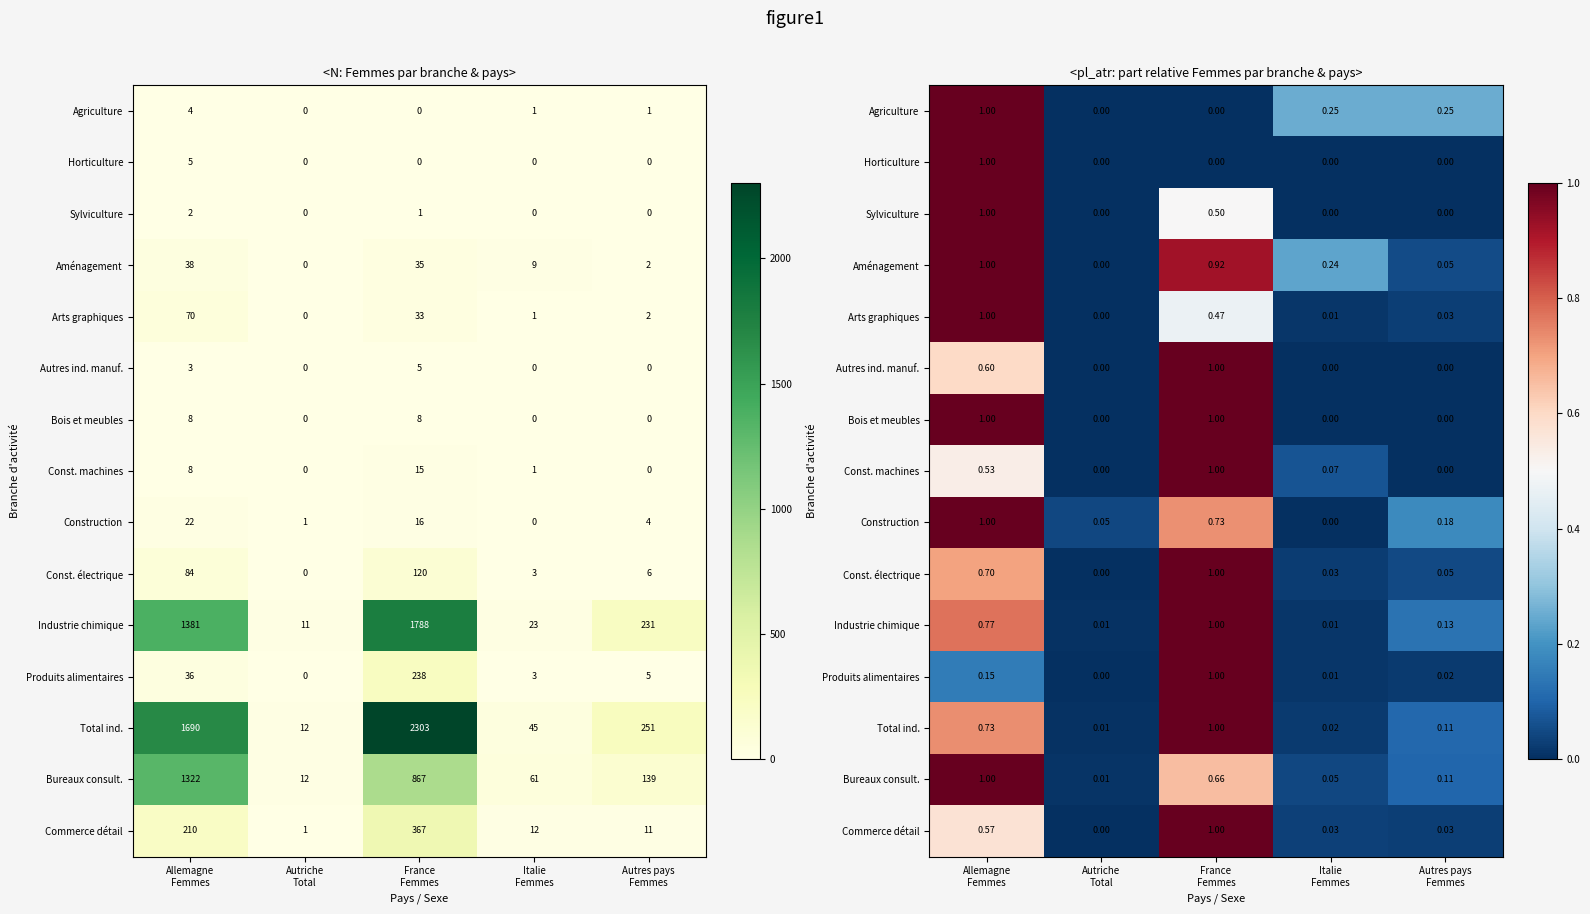

What is the spread (max minus min) of values at France
Femmes?

1.0